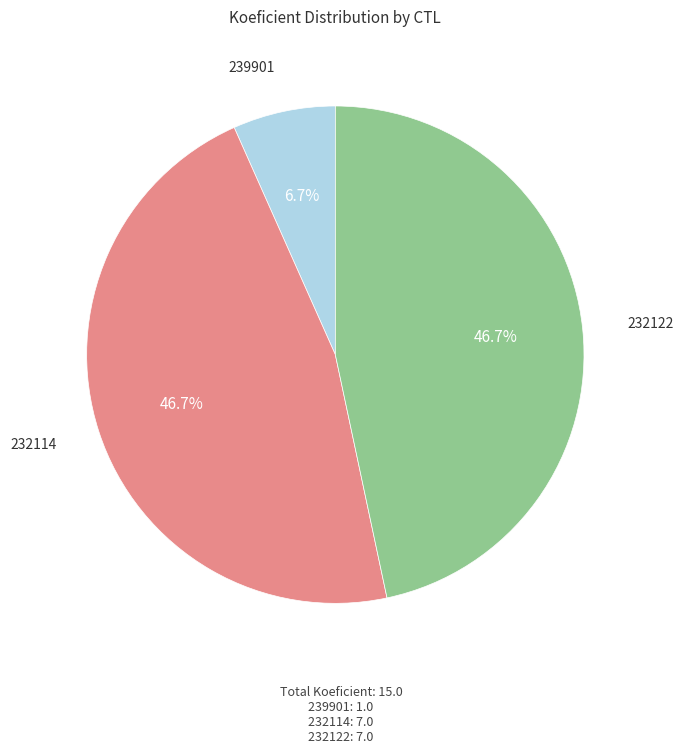

Is there a majority slice in this chart?

No